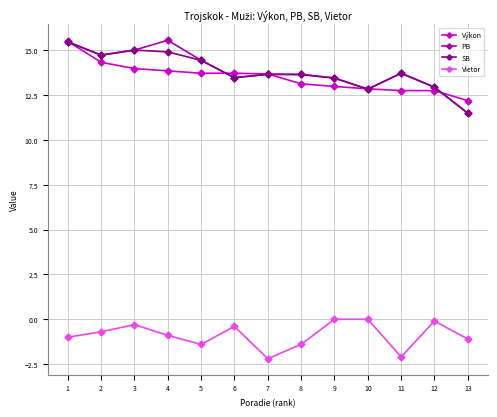

True or false: SB and Vietor cross at least once.

False